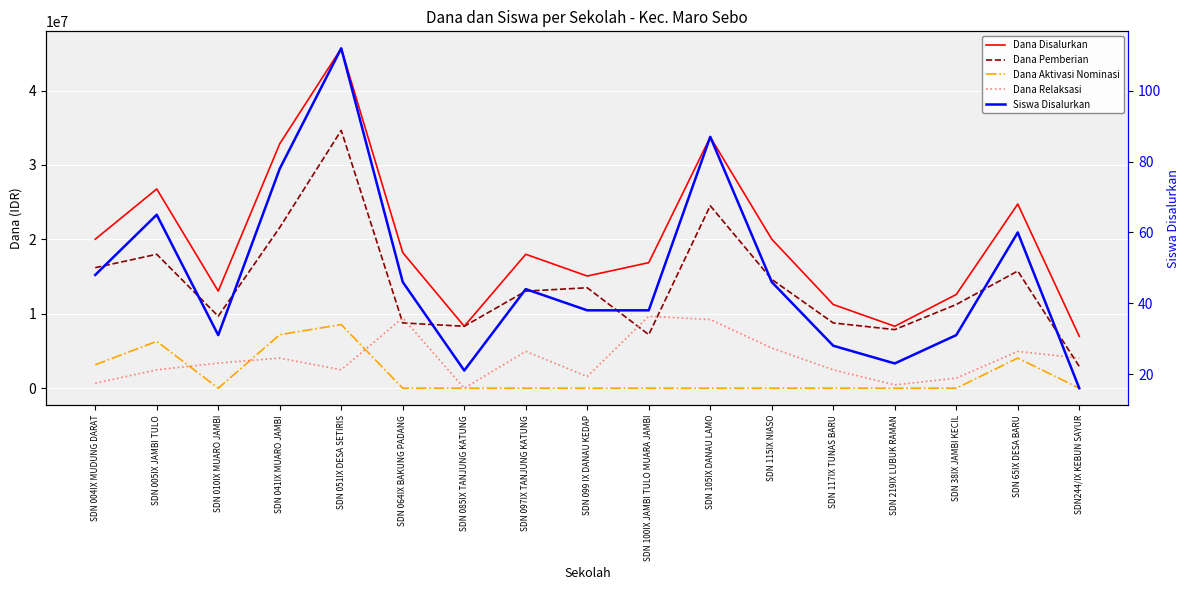

Is the value of Dana Aktivasi Nominasi at SDN 099 IX DANAU KEDAP greater than the value of Siswa Disalurkan at SDN 117IX TUNAS BARU?

No